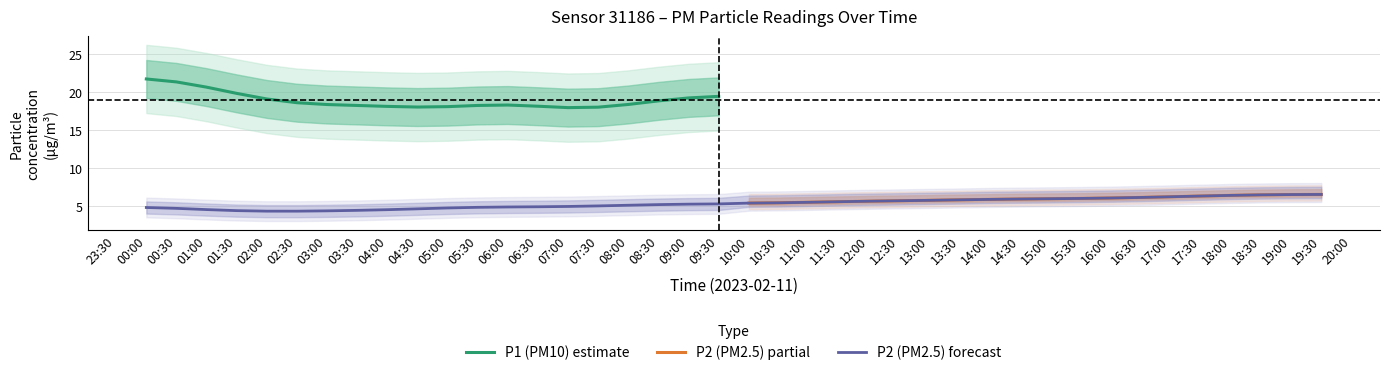

What is the label of the 10th point from the left?

04:30